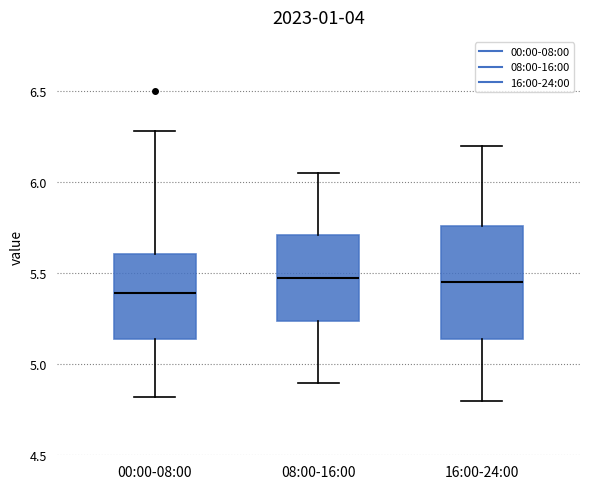

Reading left to right, read every box against the y-axis: the position of its median line, the range the box covers, and the ends of its whiskers. The values are not printed on the chart, so give them approximately, as read against the axis.

00:00-08:00: median 5.40, box 5.15 to 5.60, whiskers 4.80 to 6.30
08:00-16:00: median 5.50, box 5.25 to 5.70, whiskers 4.90 to 6.05
16:00-24:00: median 5.45, box 5.15 to 5.75, whiskers 4.80 to 6.20